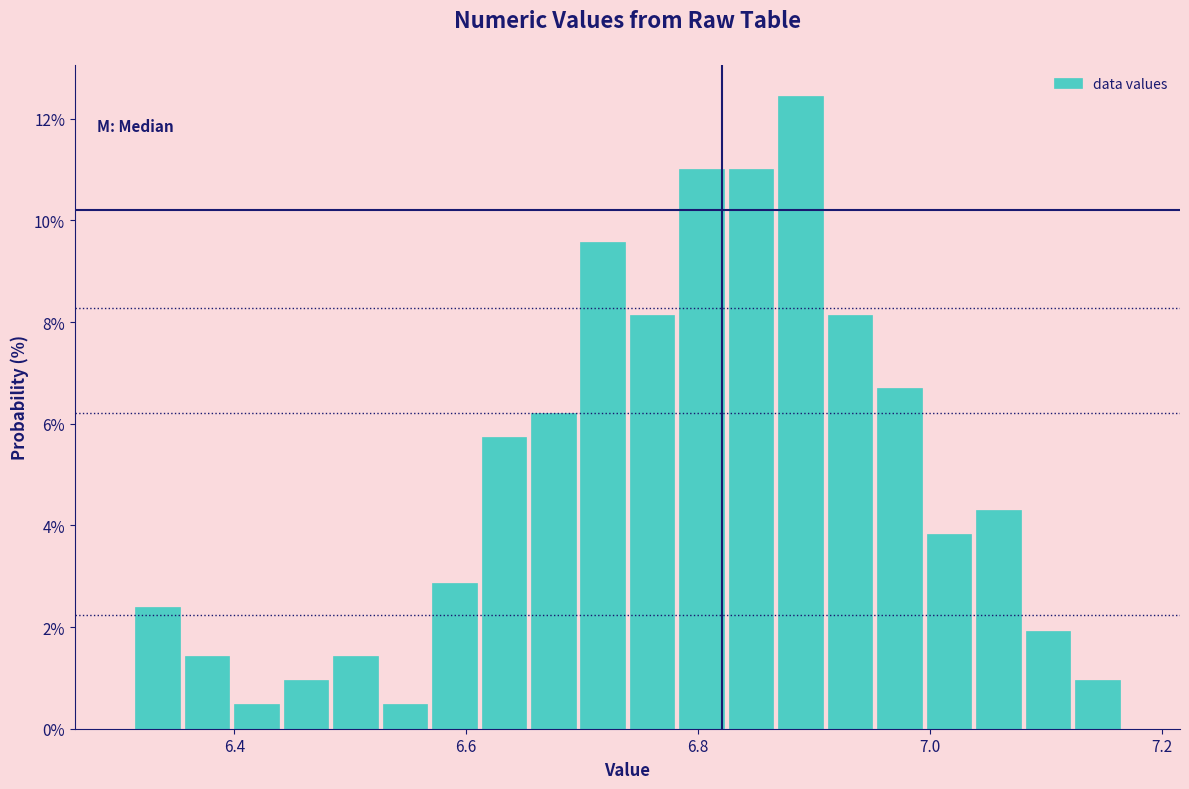

Around what value on the x-axis is the tallest bar? Give the approximate position of its centre, as read against the axis.

6.88